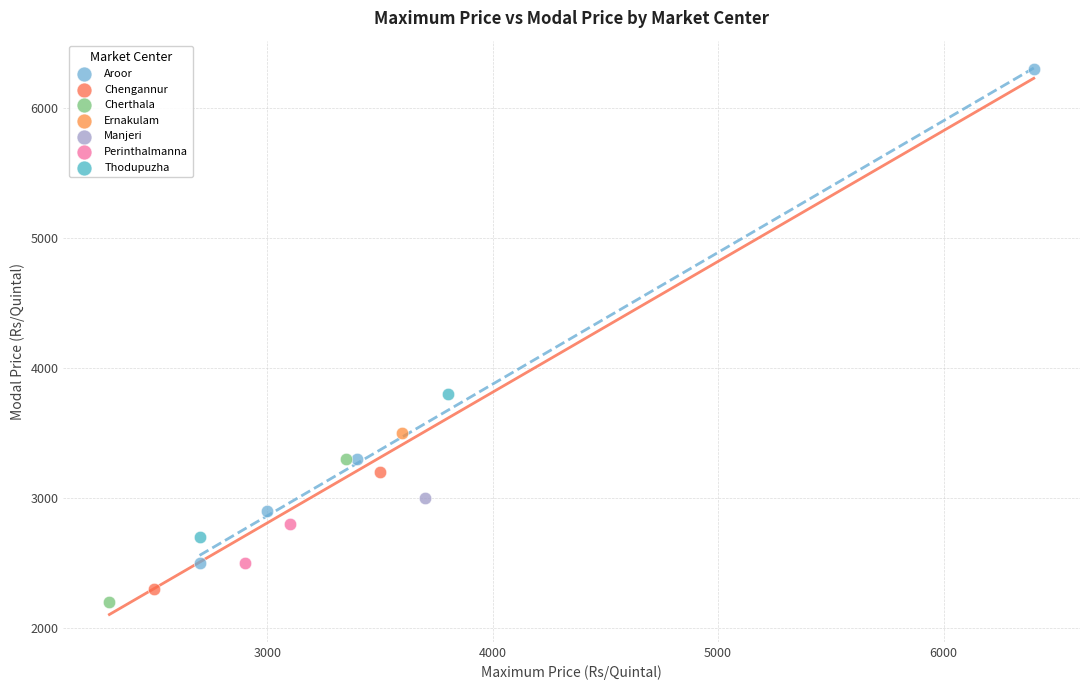

What are all the series names shown in the legend?

Aroor, Chengannur, Cherthala, Ernakulam, Manjeri, Perinthalmanna, Thodupuzha